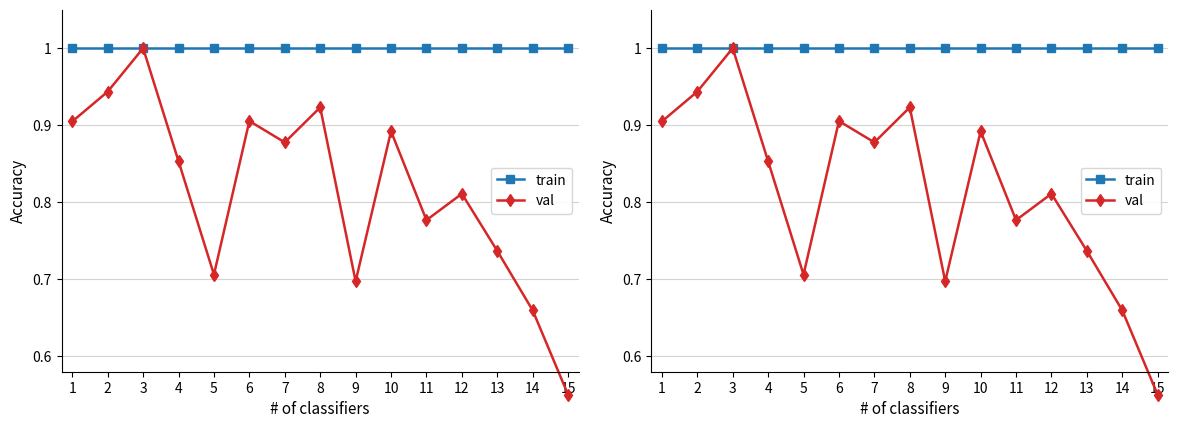

What are all the series names shown in the legend?

train, val